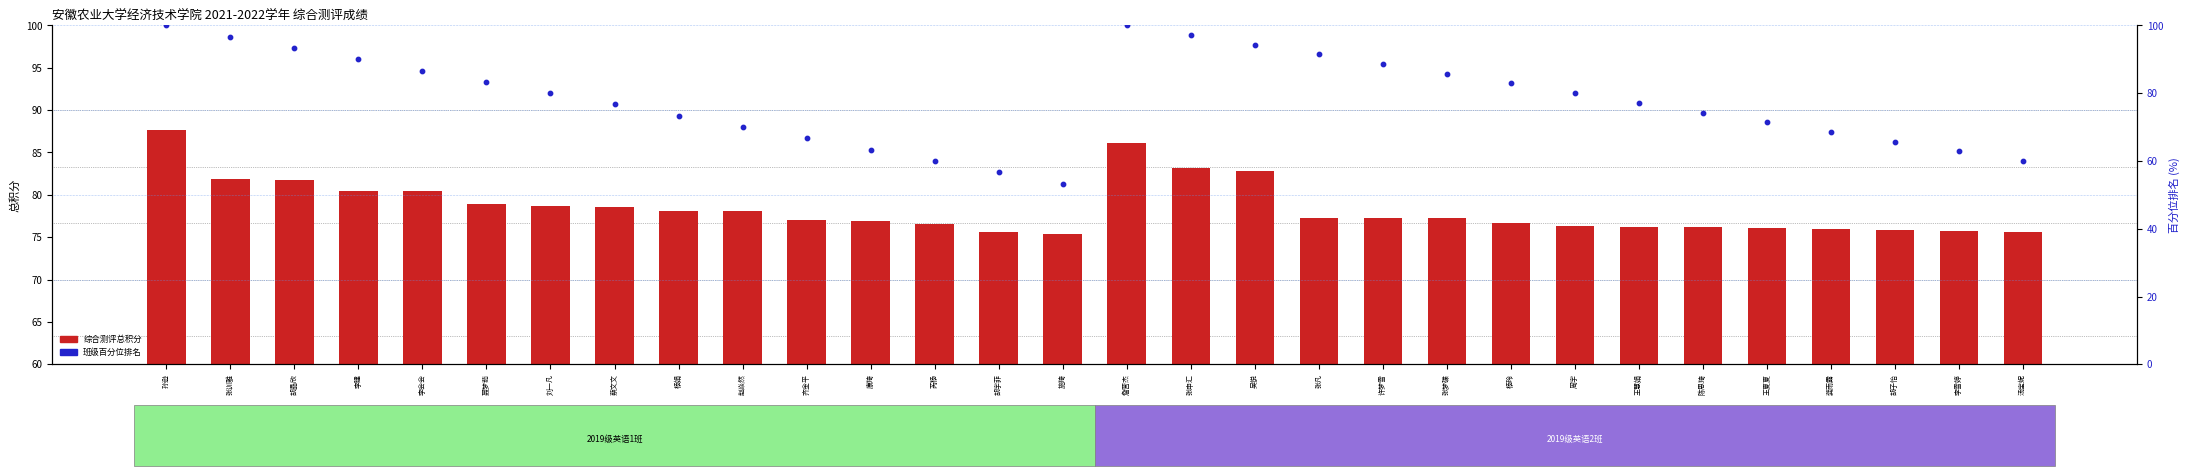

What is the total value across all series at 刘一凡?

158.6